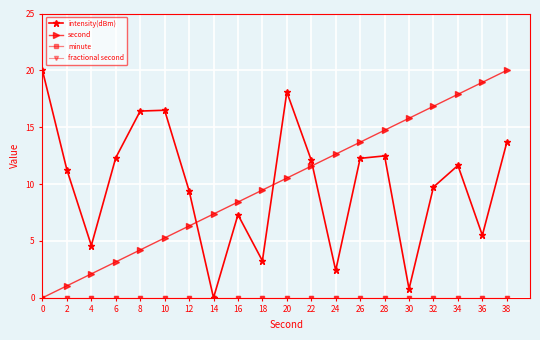

Does the chart have visible grid lines?

Yes